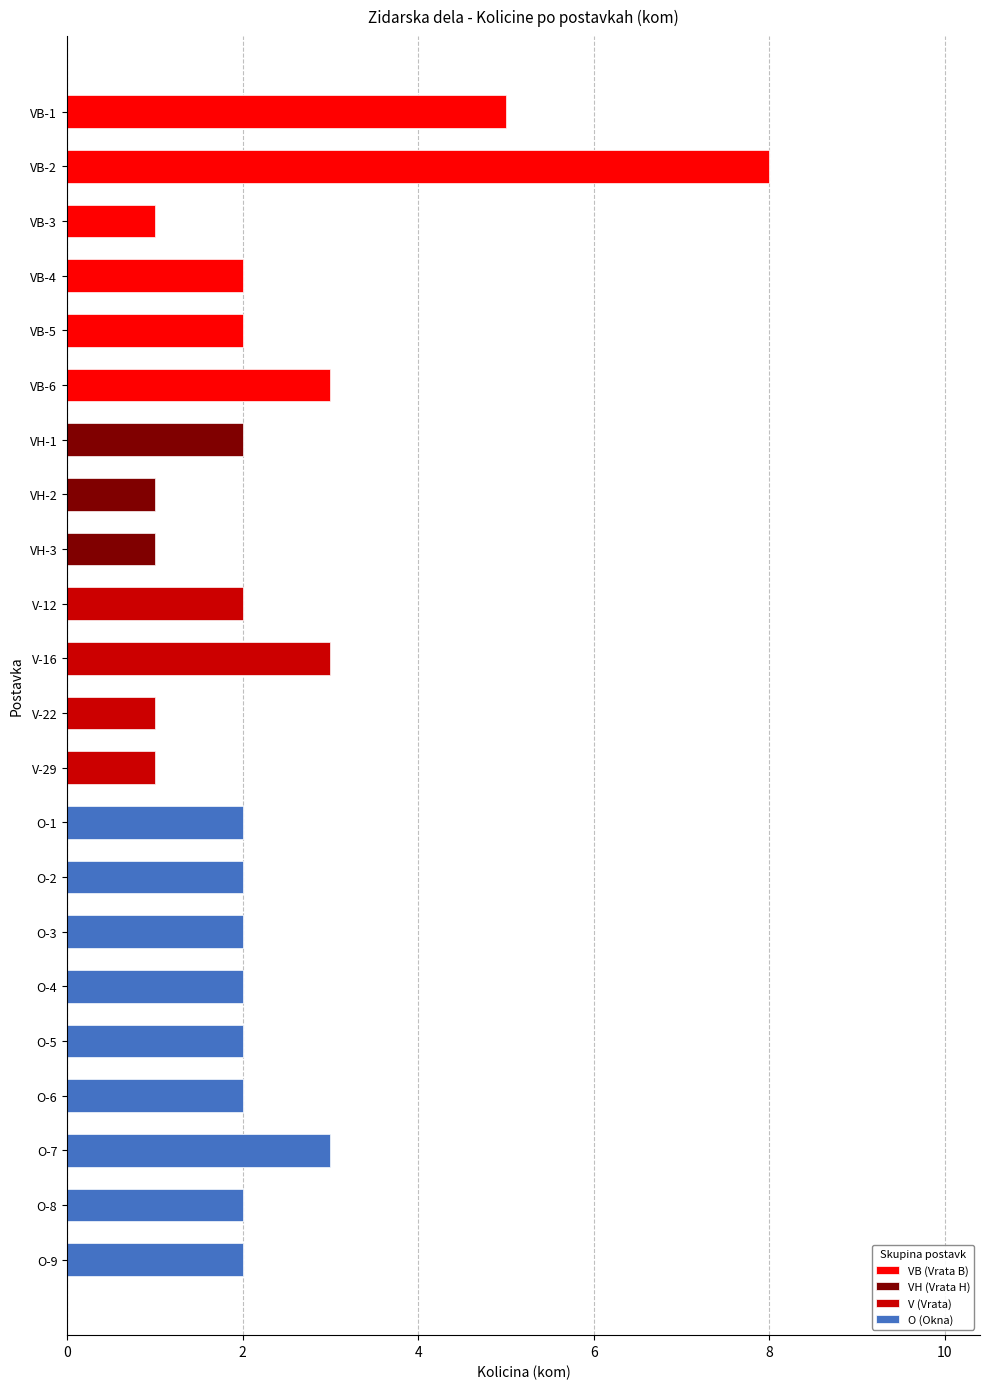

What is the label of the 21st bar from the right?

VB-2